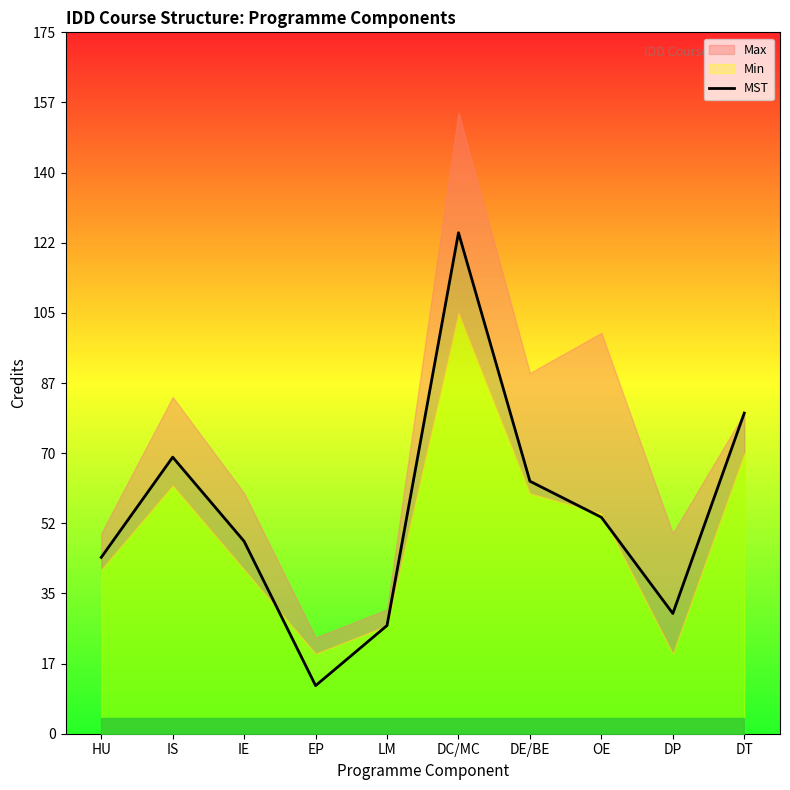

Where is the data nearest to the value 68?

IS